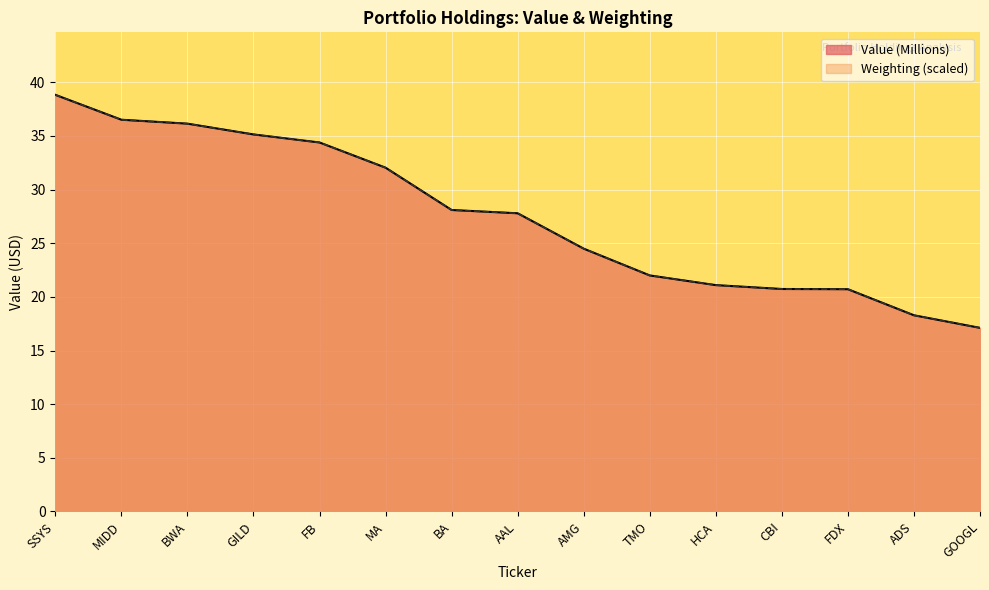

What is the maximum value for Weighting?

38.8